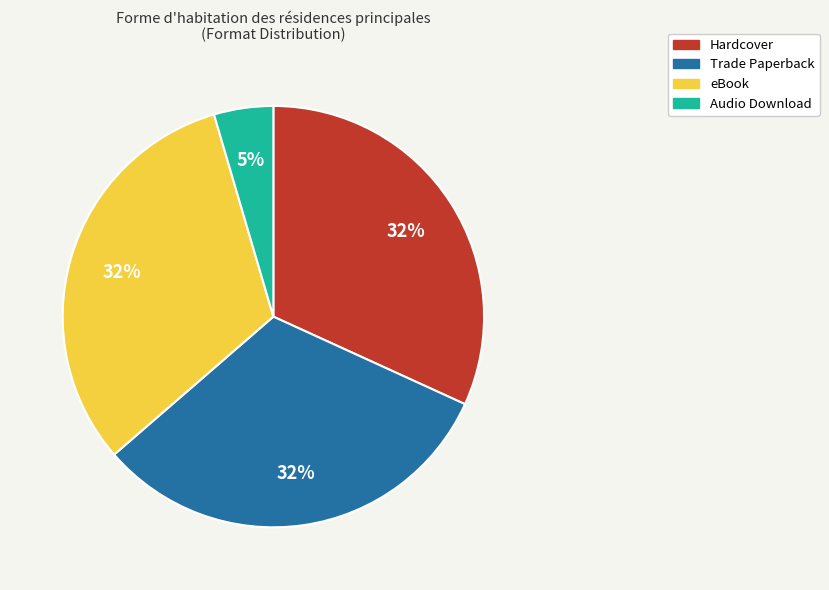

To the nearest percent, what is the difference between the largest and smallest slice percentages?

27%